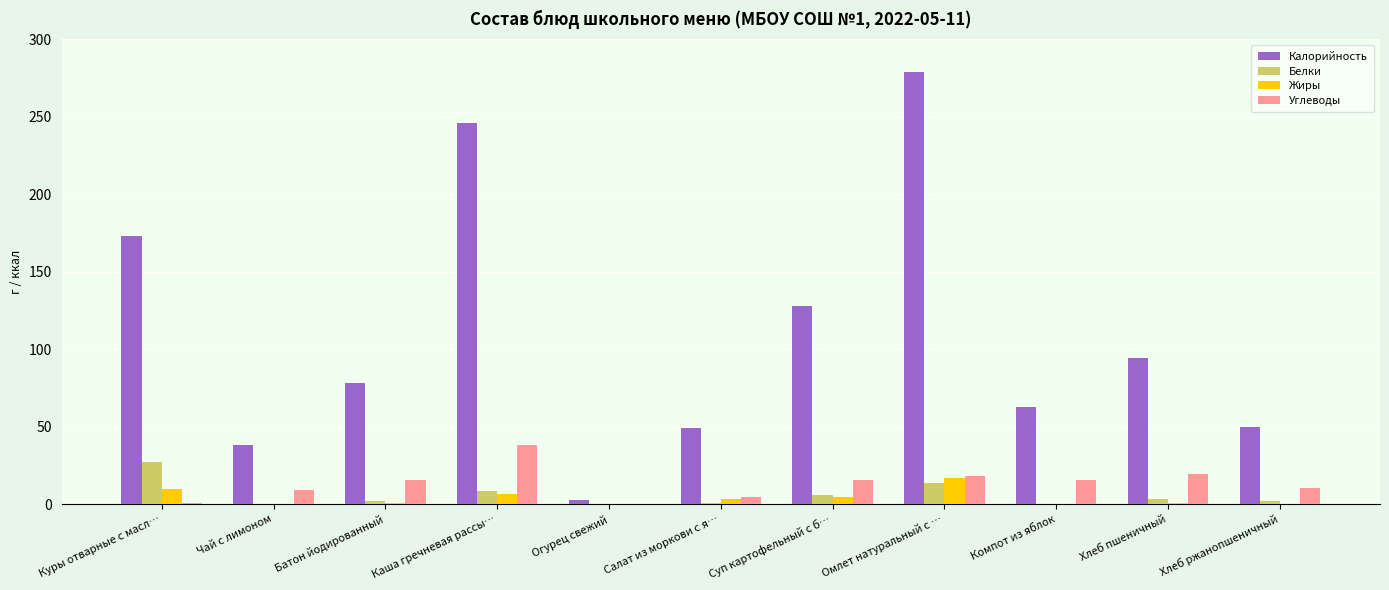

What is the approximate value of Жиры at Хлеб ржанопшеничный?

0.4